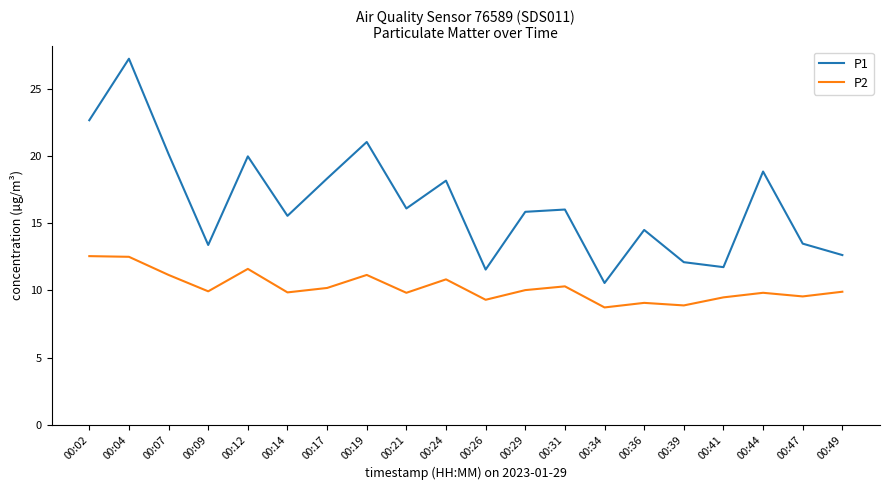

List the series in order of their peak value, highest first.

P1, P2